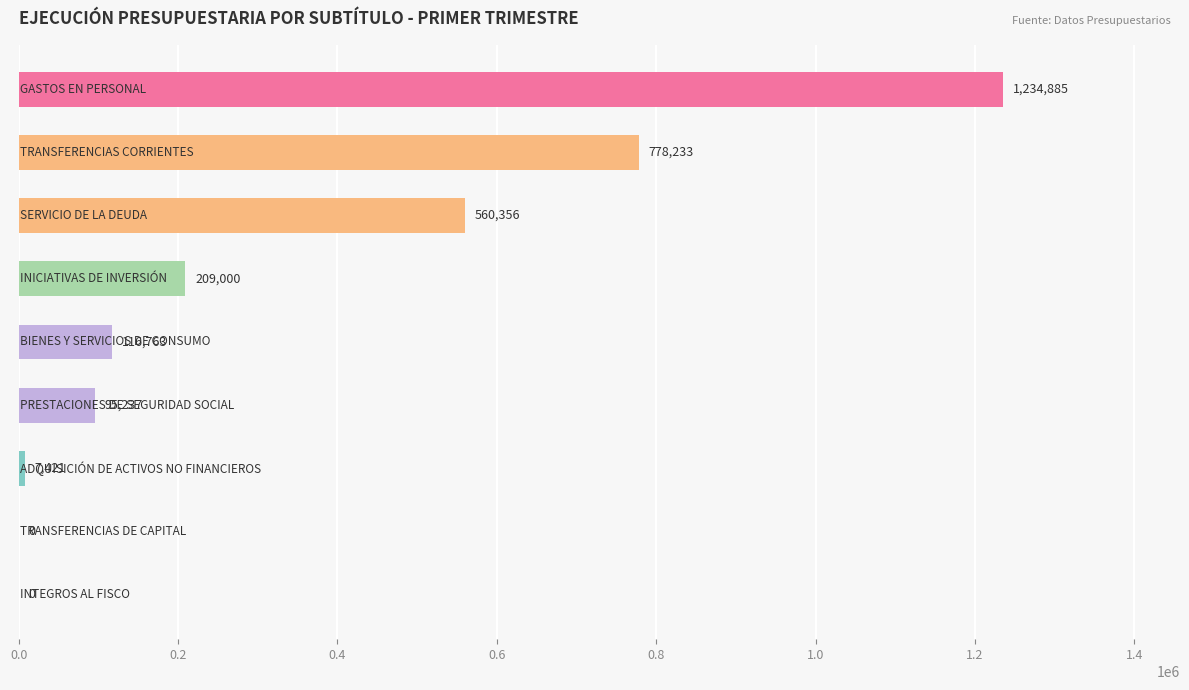

What is the sum of all values?

3001895